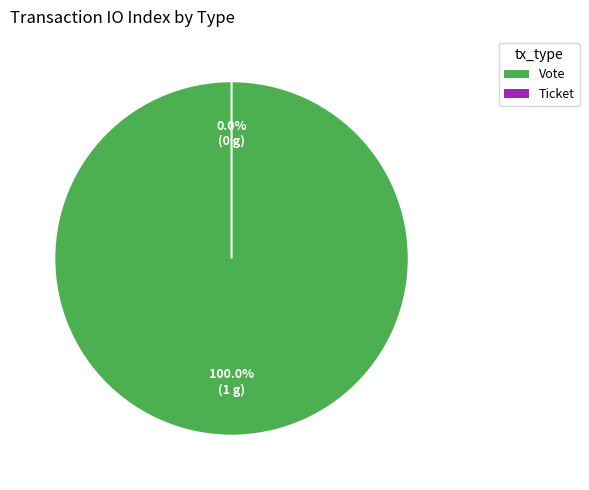

Which category has the biggest portion of the pie?

Vote